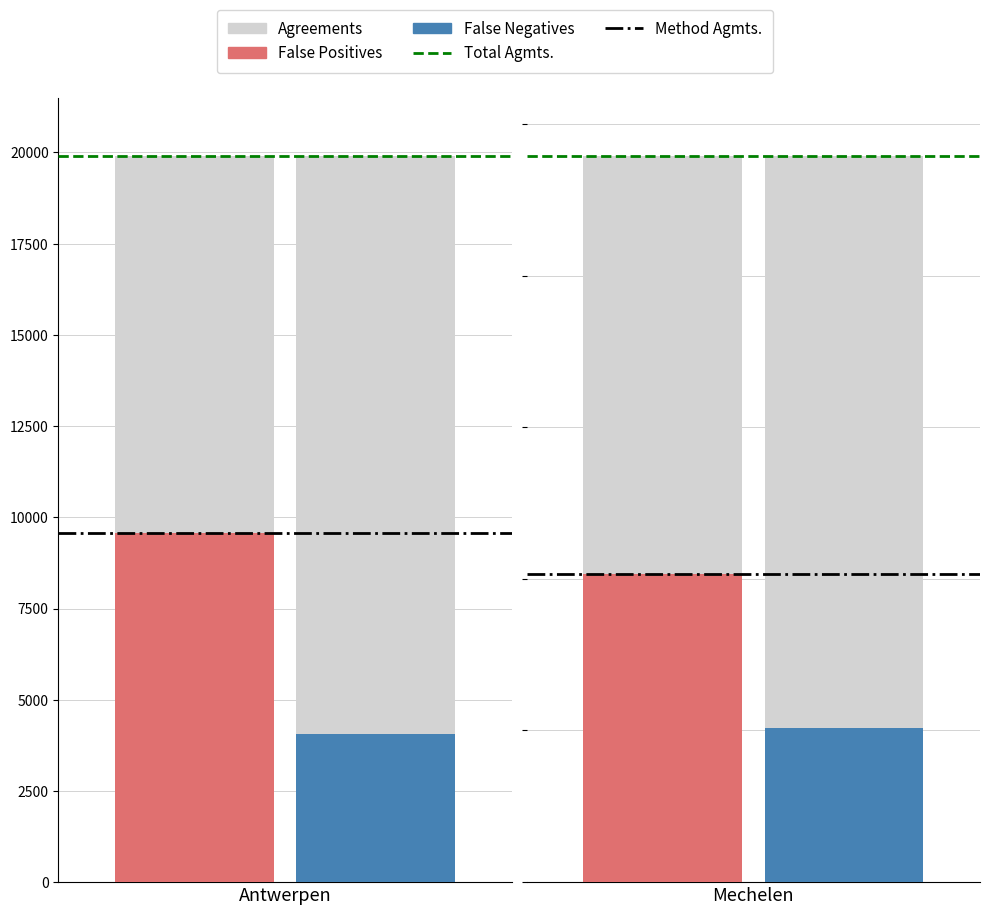

The value of Total Agmts. at 1 is 3534. True or false?

False